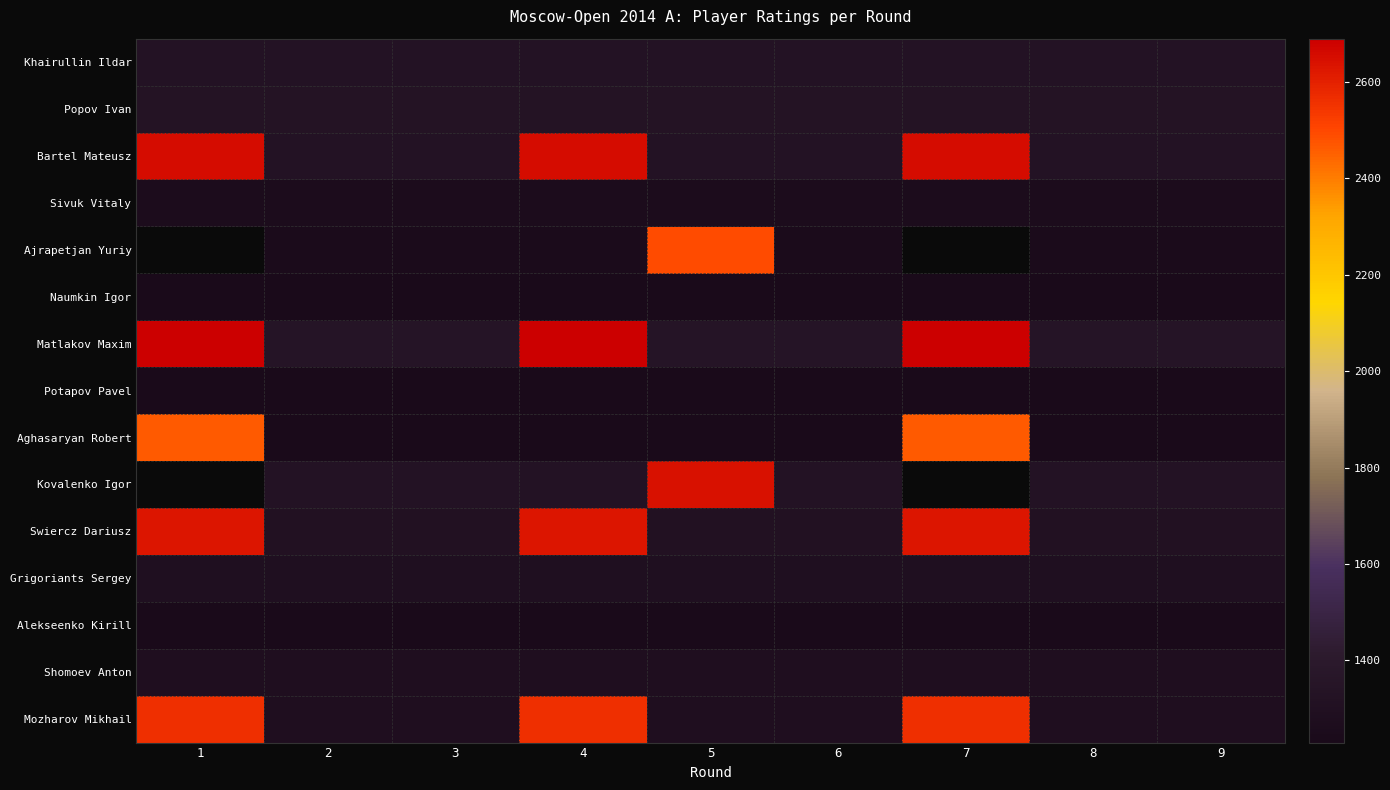

What is the total value across all series at 6?

19252.5